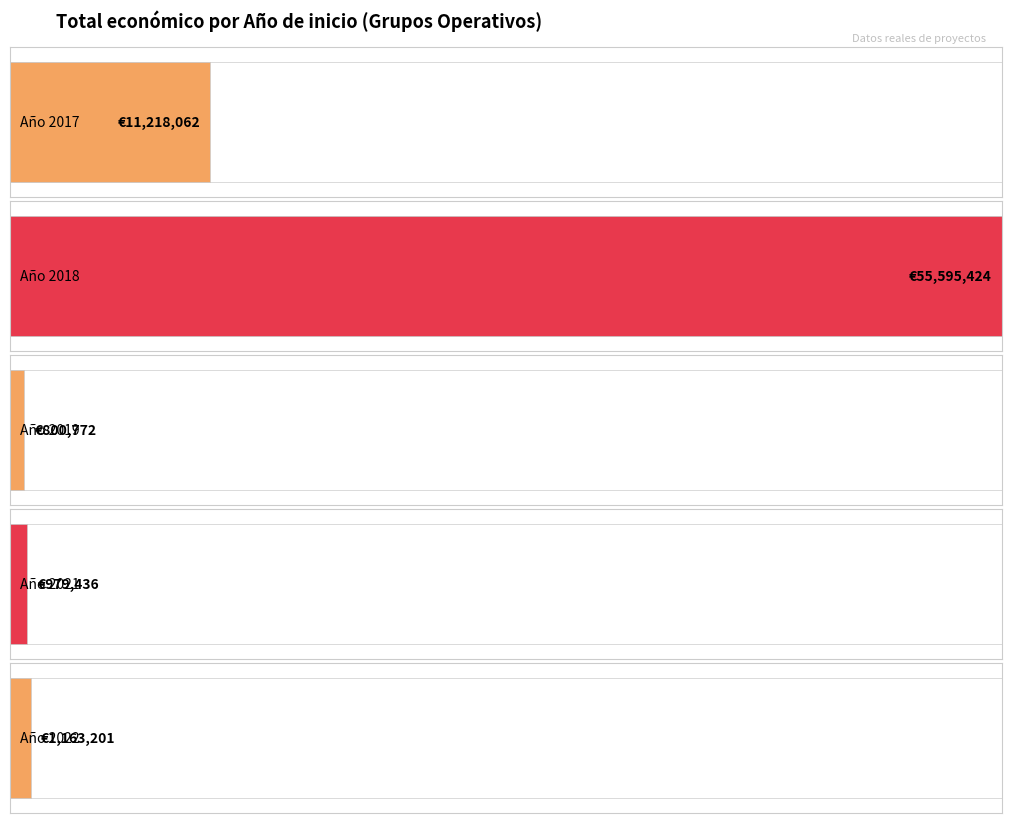

How many series are shown in this chart?

1